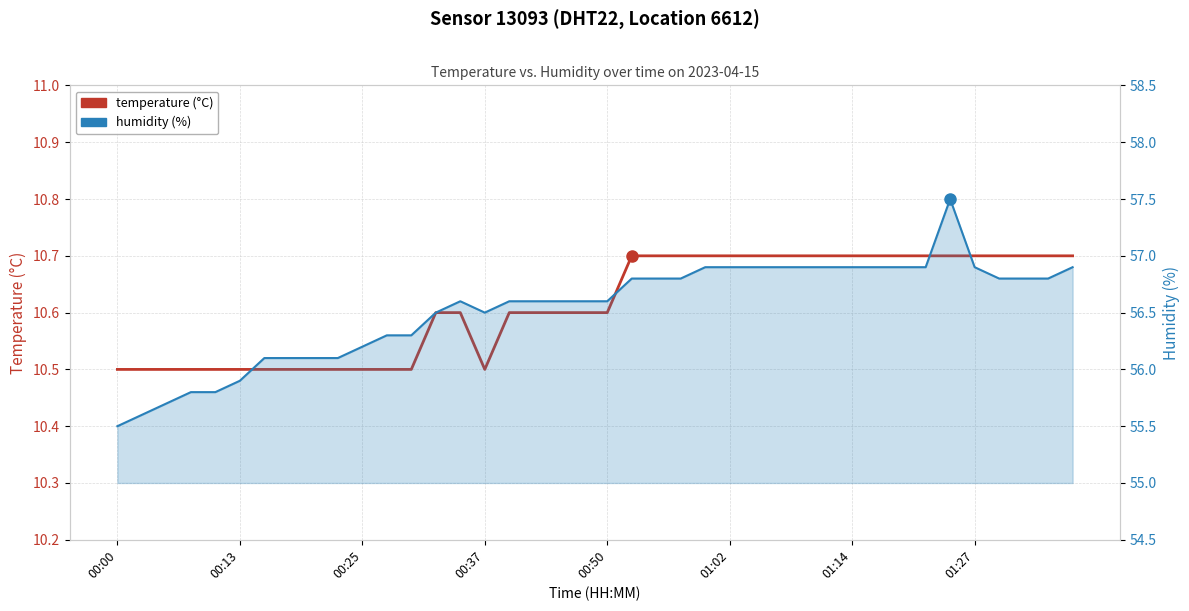

How many lines are shown in the chart?

2